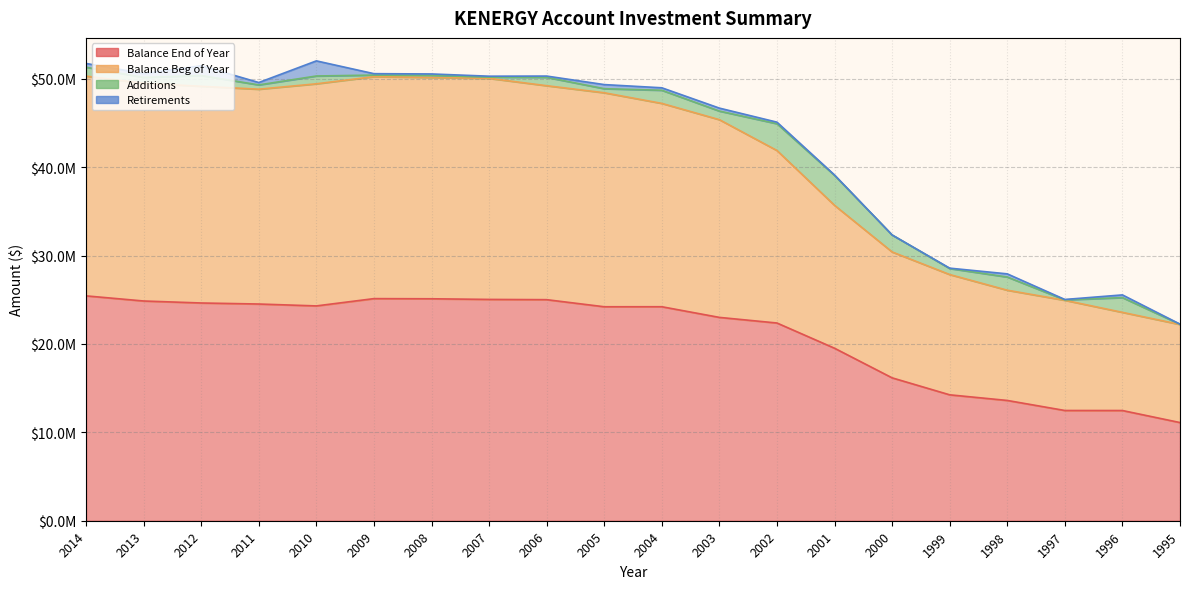

What is the value of the Balance Beg of Year point at the 10th from the left?

48417644